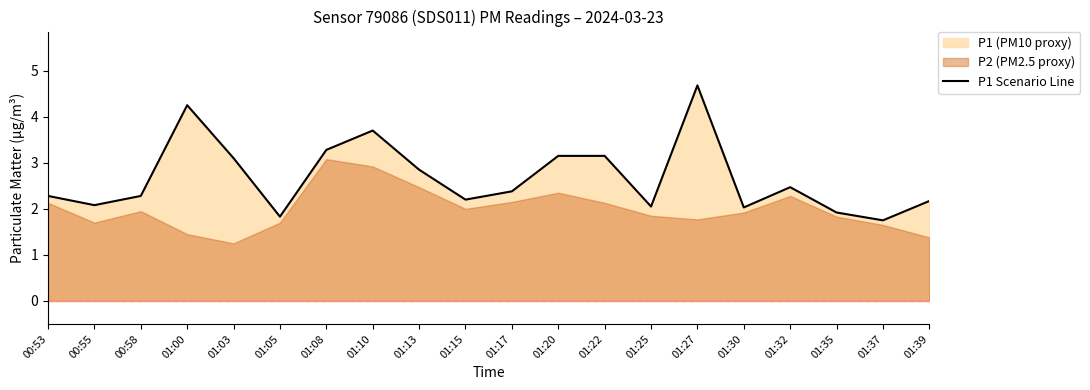

Where is the data nearest to the value 3?

01:03